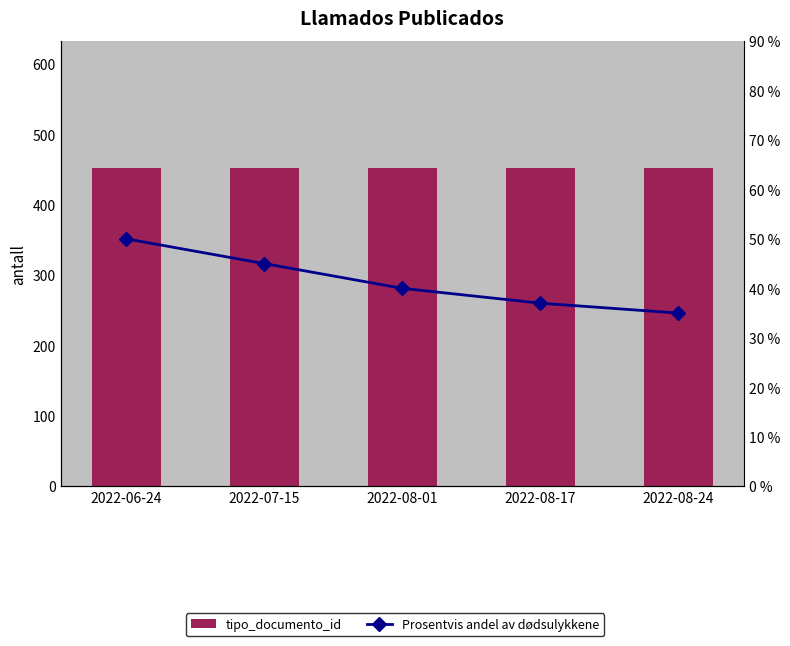

Reading right to left, extract all data points from this chart.

tipo_documento_id: 452	452	452	452	452
Prosentvis andel av dødsulykkene: 35	37	40	45	50